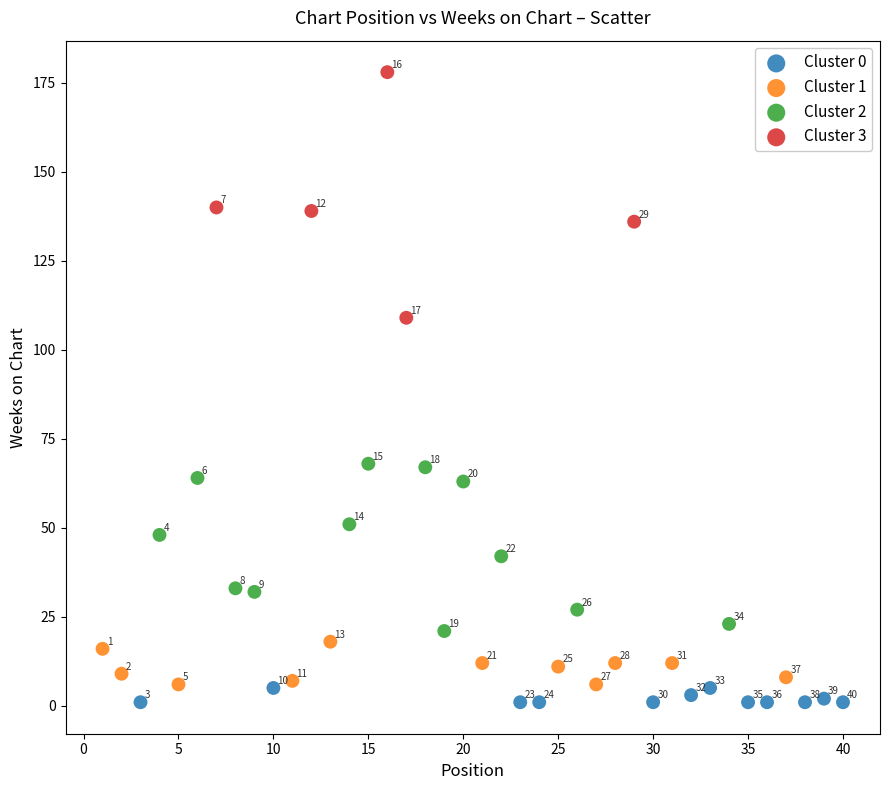

Which series has the widest spread of Y values?

Cluster 3